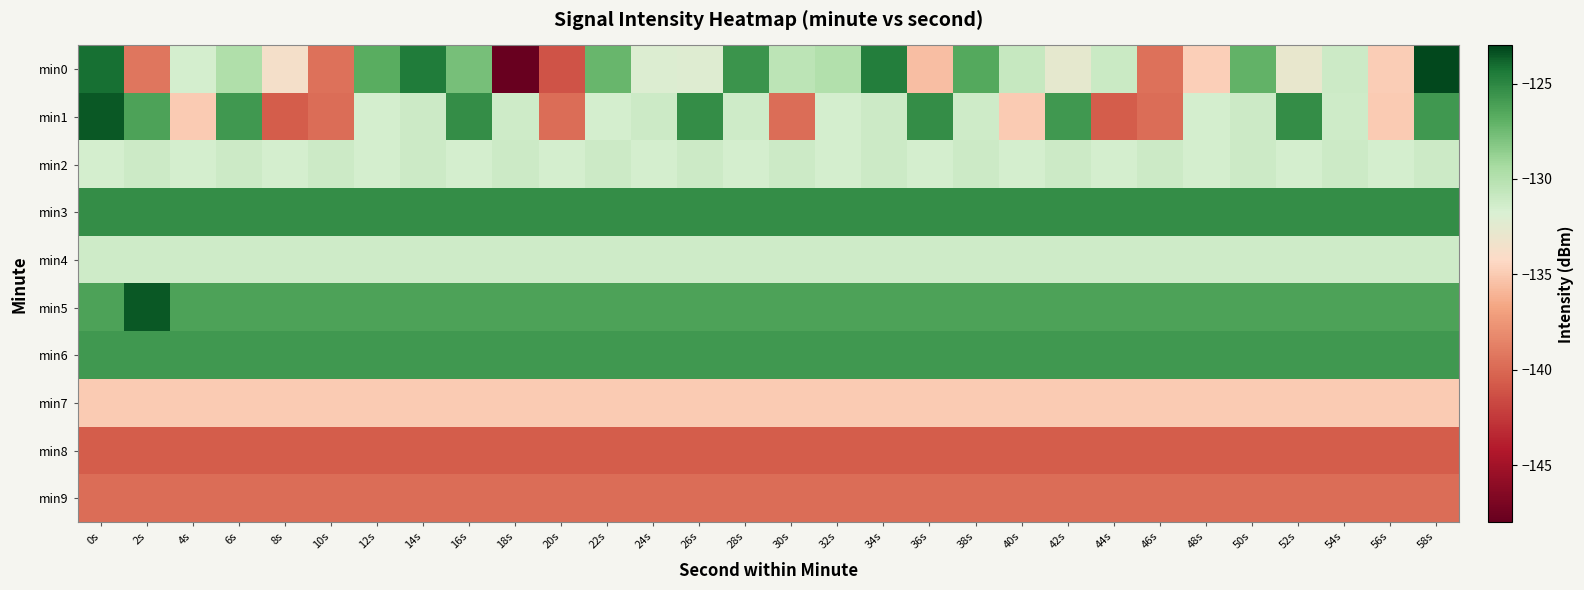

Rank the series by their maximum value, from lowest to highest.

min8, min9, min7, min4, min2, min6, min3, min1, min5, min0